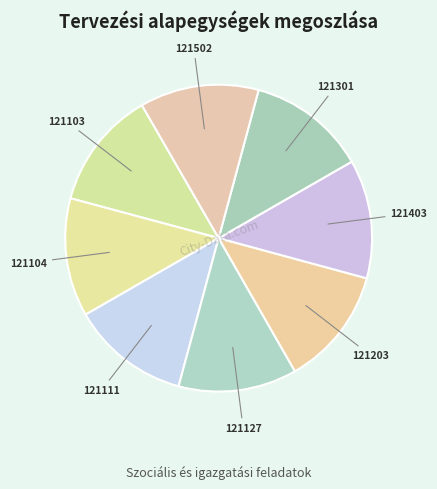

Count the number of slices in the pie.

8